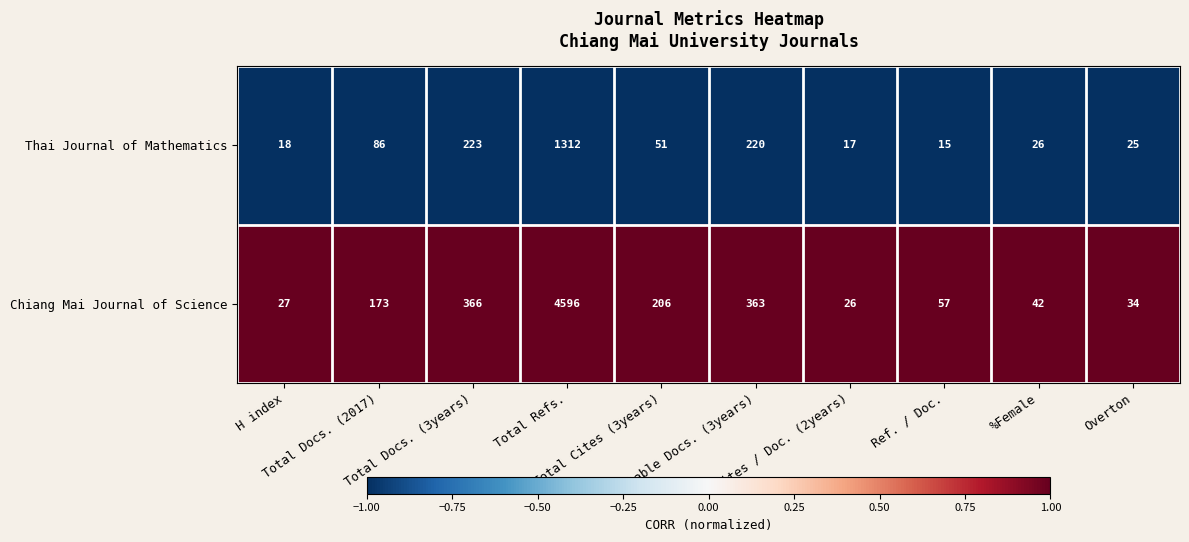

Which series has the largest range (max minus min)?

Chiang Mai Journal of Science